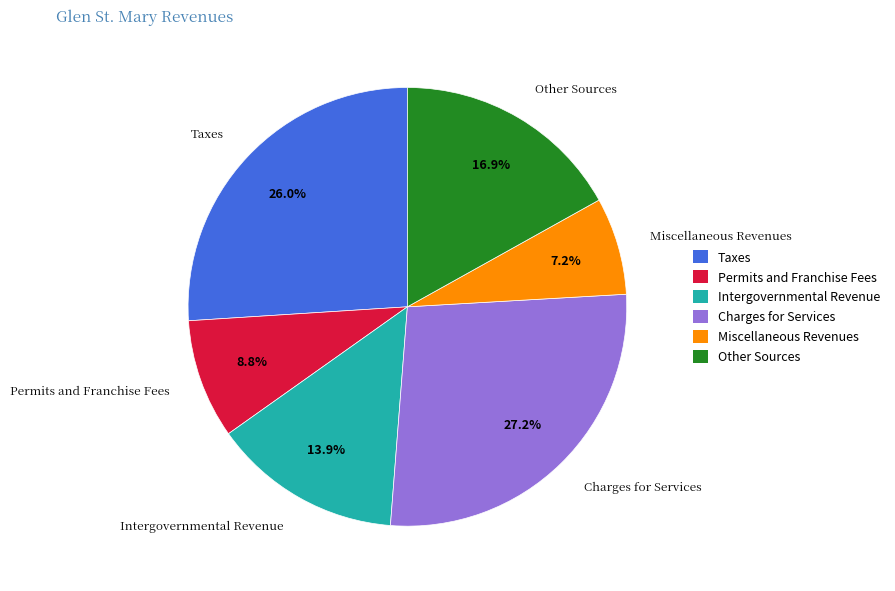

Which has a higher value, Intergovernmental Revenue or Taxes?

Taxes